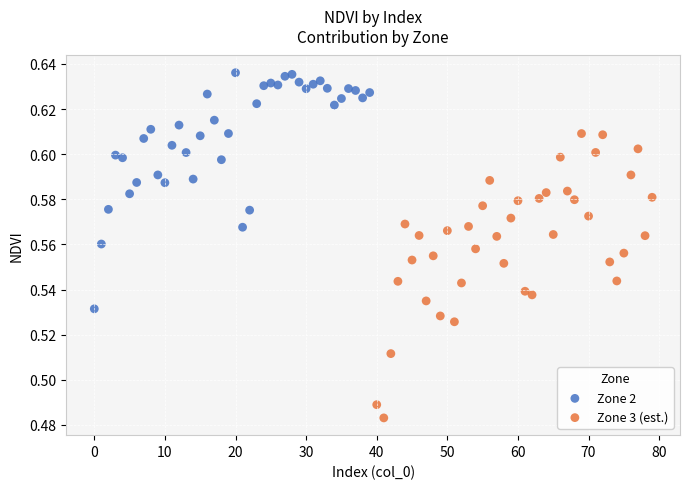

Which series reaches the maximum Y coordinate?

Zone 2